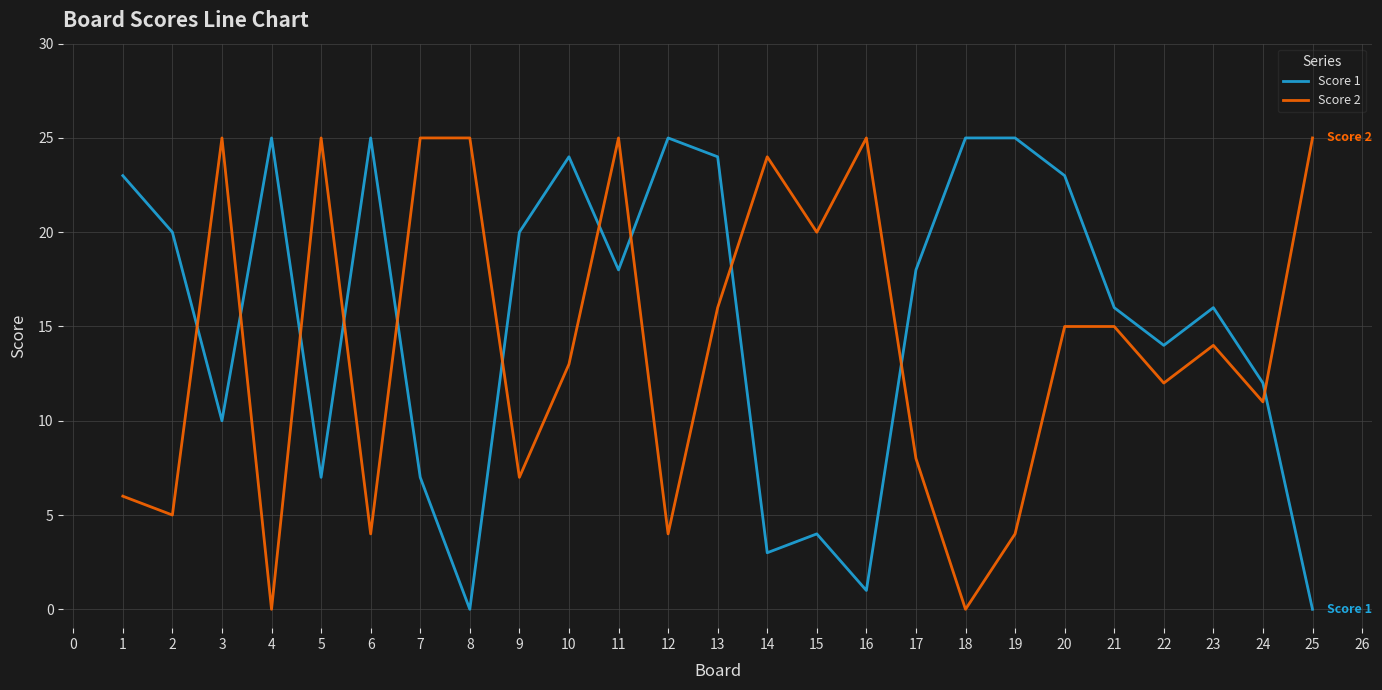

How many categories are shown in the chart?

25